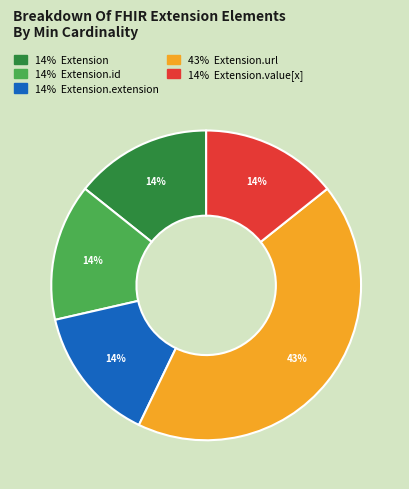

To the nearest percent, what is the difference between the largest and smallest slice percentages?

29%